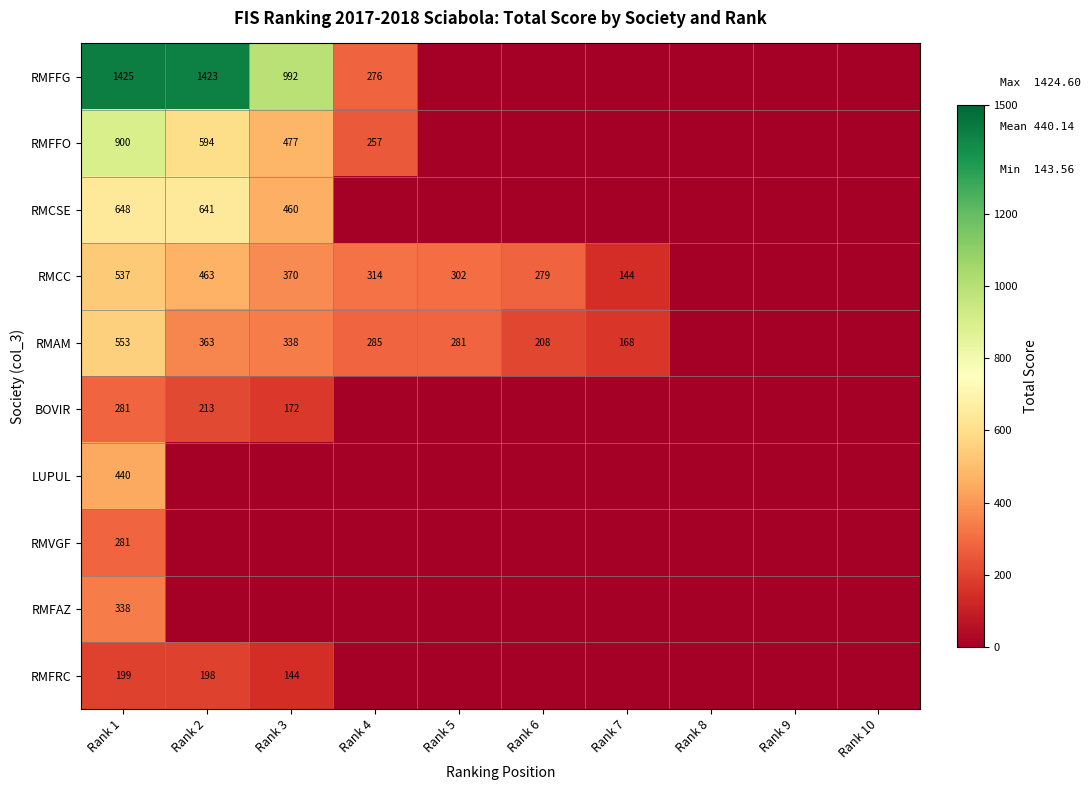

The RMFFG series shows 2359 at Rank 1. True or false?

False